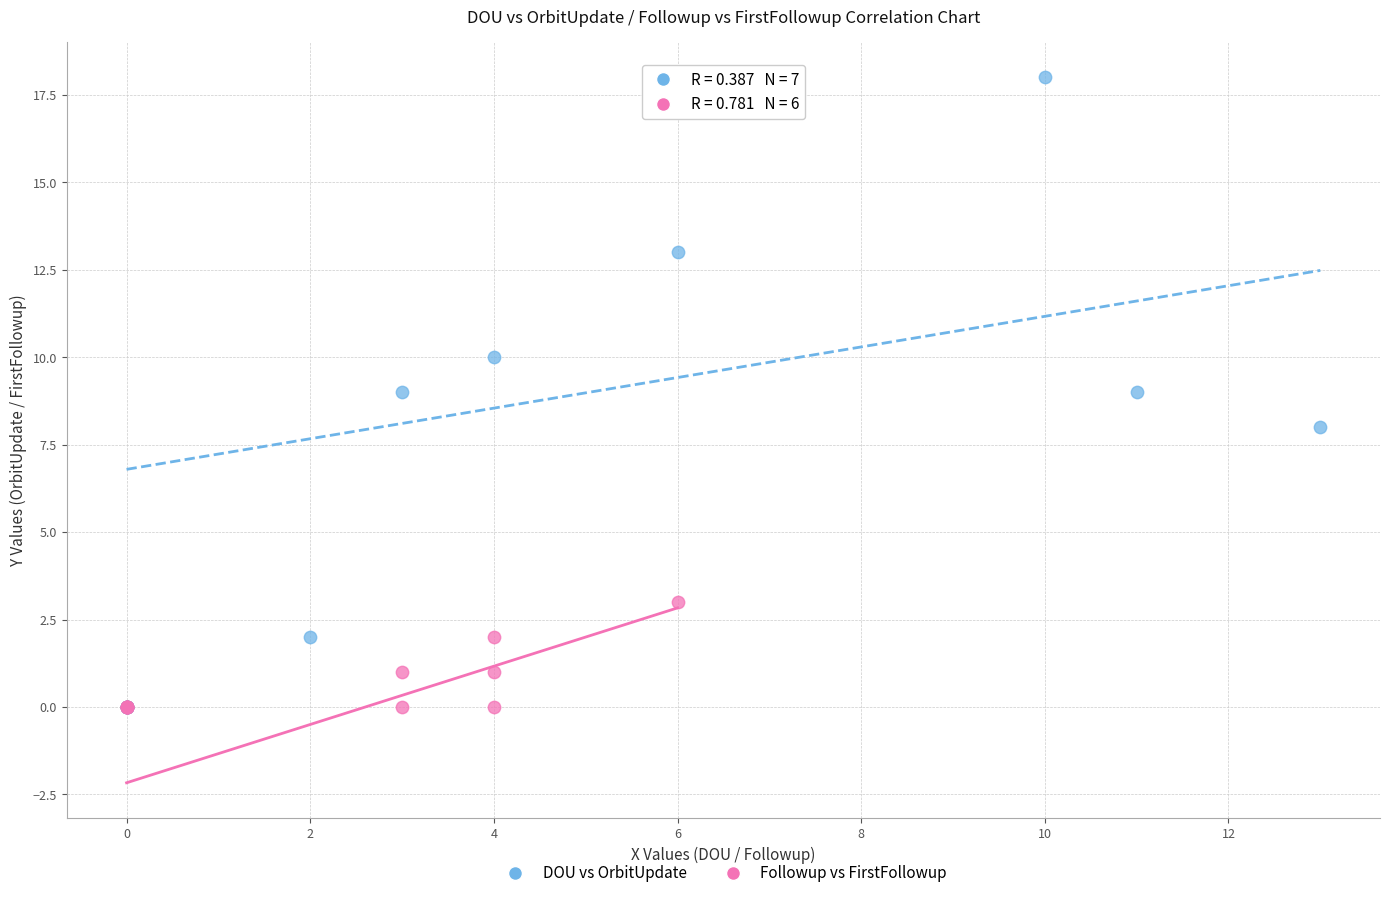

Which series reaches the maximum Y coordinate?

DOU vs OrbitUpdate